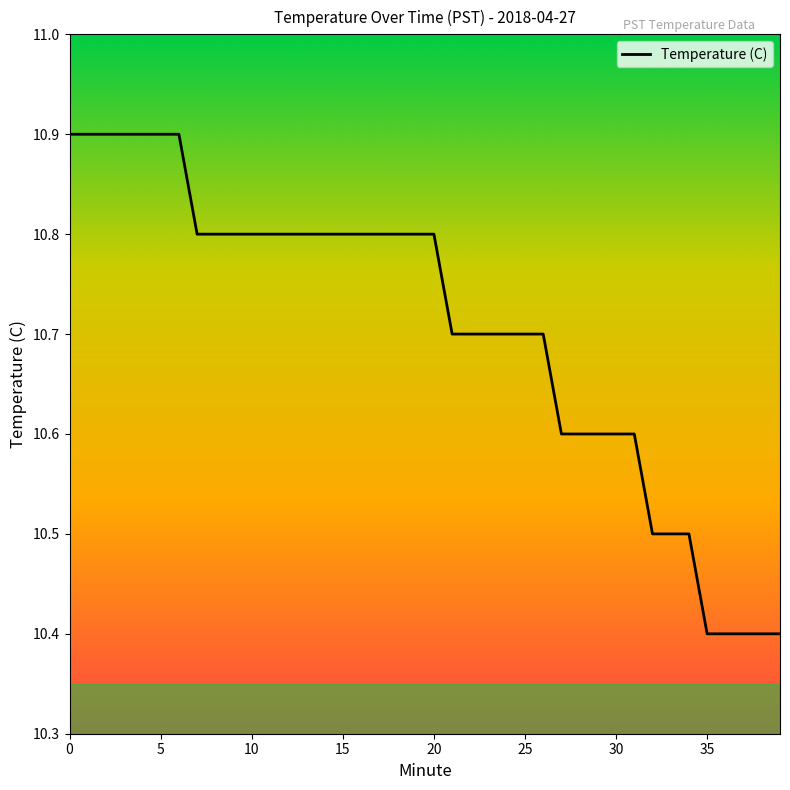

What is the smallest value displayed?

10.4